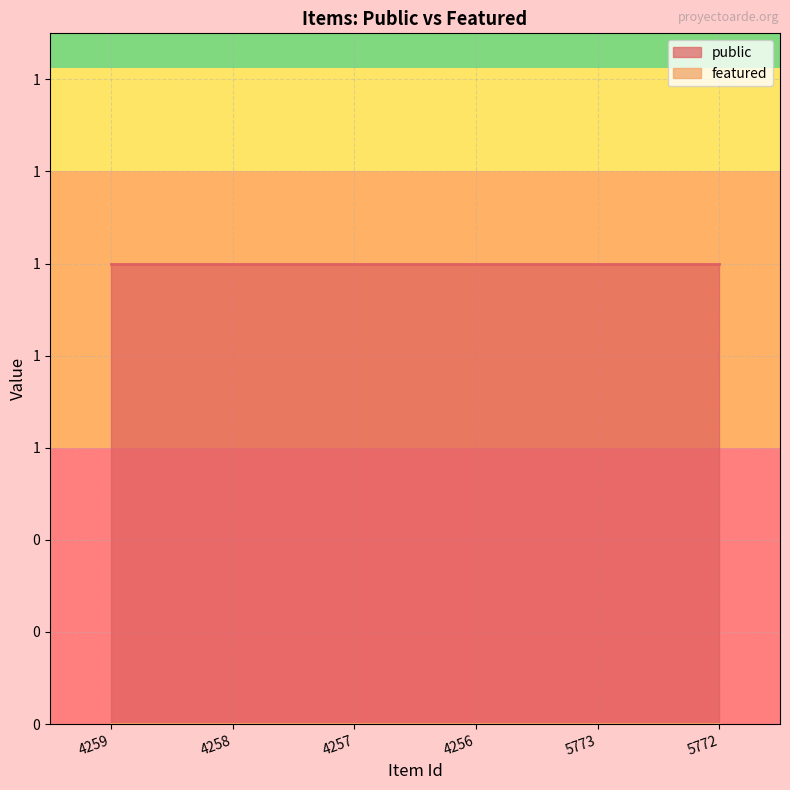

Between 4259 and 5772, which series saw the biggest shift?

public